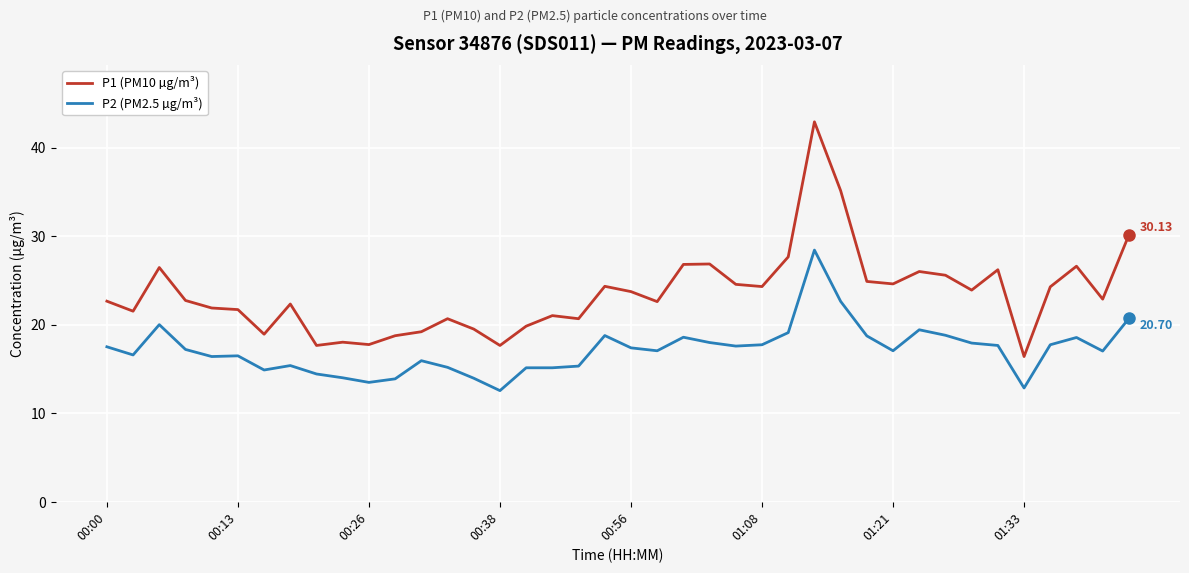

Which series has the largest total across all categories?

P1 (PM10 µg/m³)